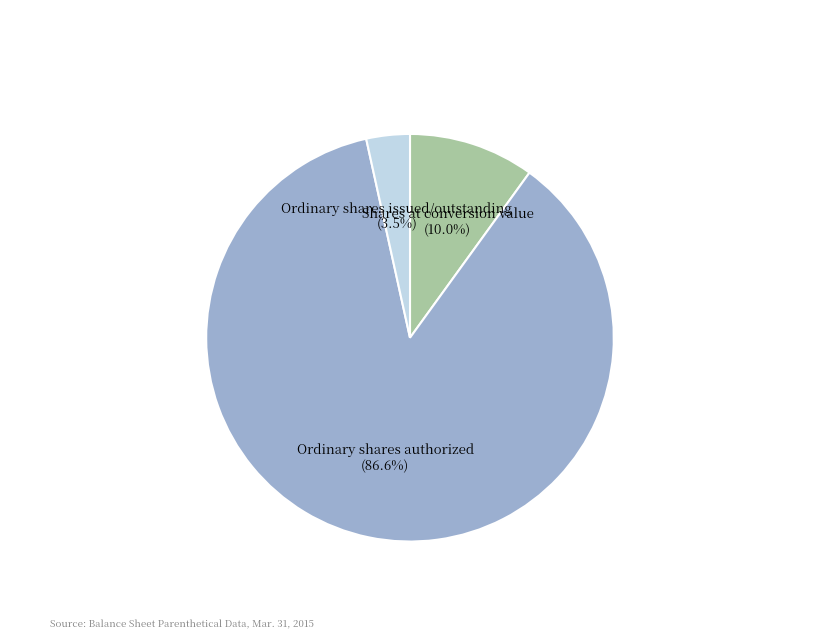

To the nearest percent, what percentage of the pie is Ordinary shares authorized?

87%